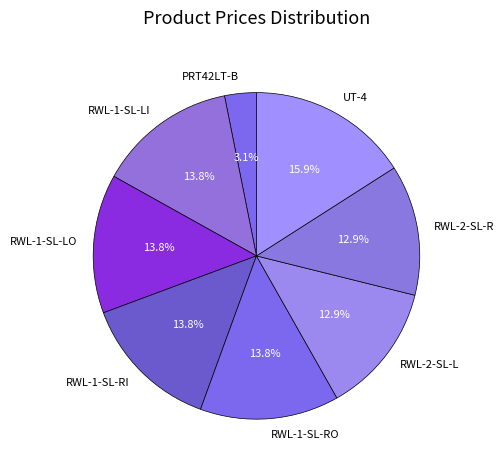

To the nearest percent, what is the average slice percentage?

12%